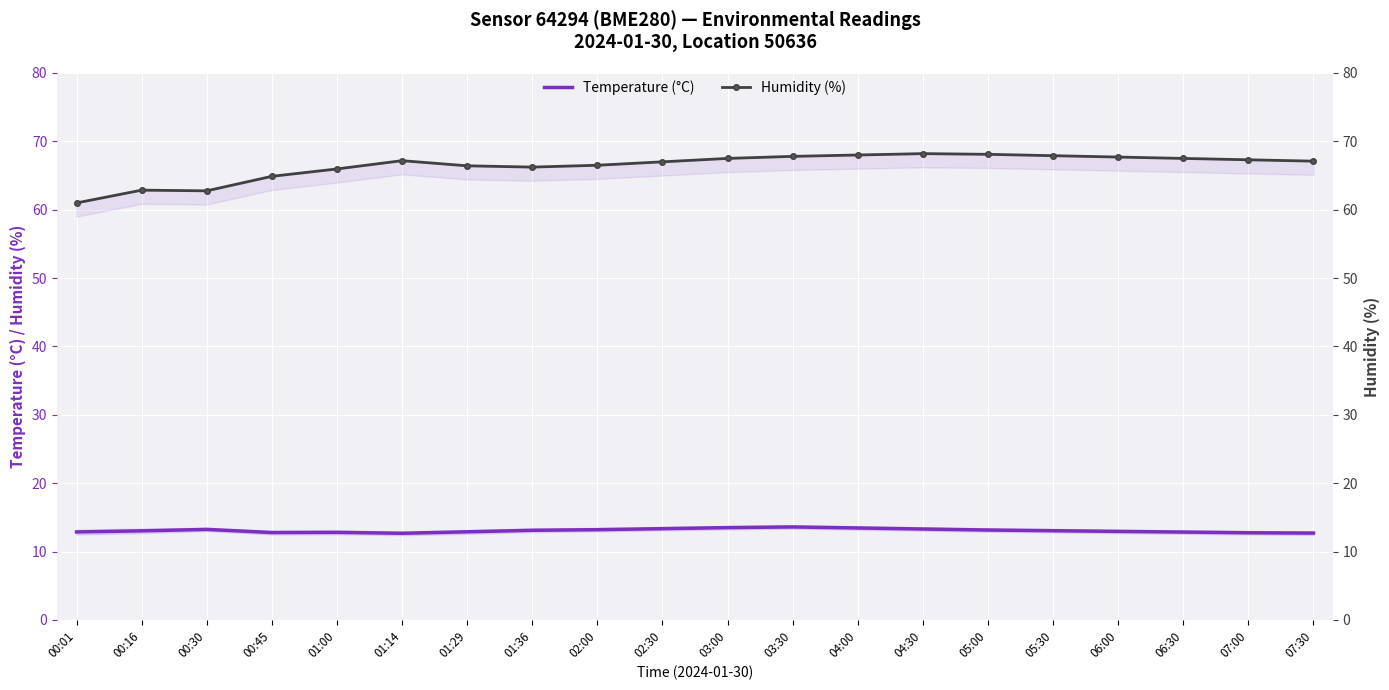

Between 07:00 and 04:30, which is larger?

04:30